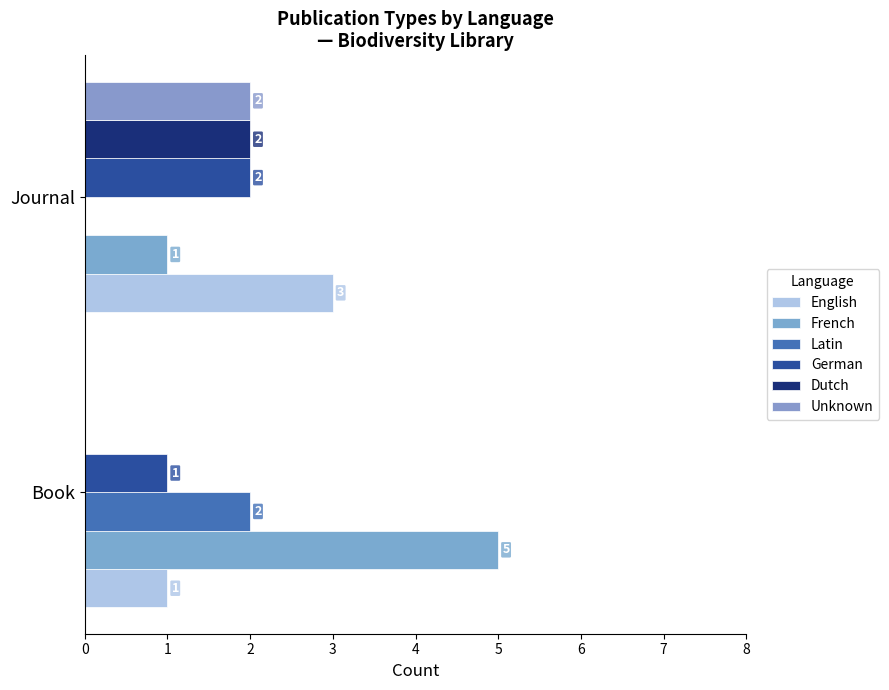

How many data points does each series have?

2